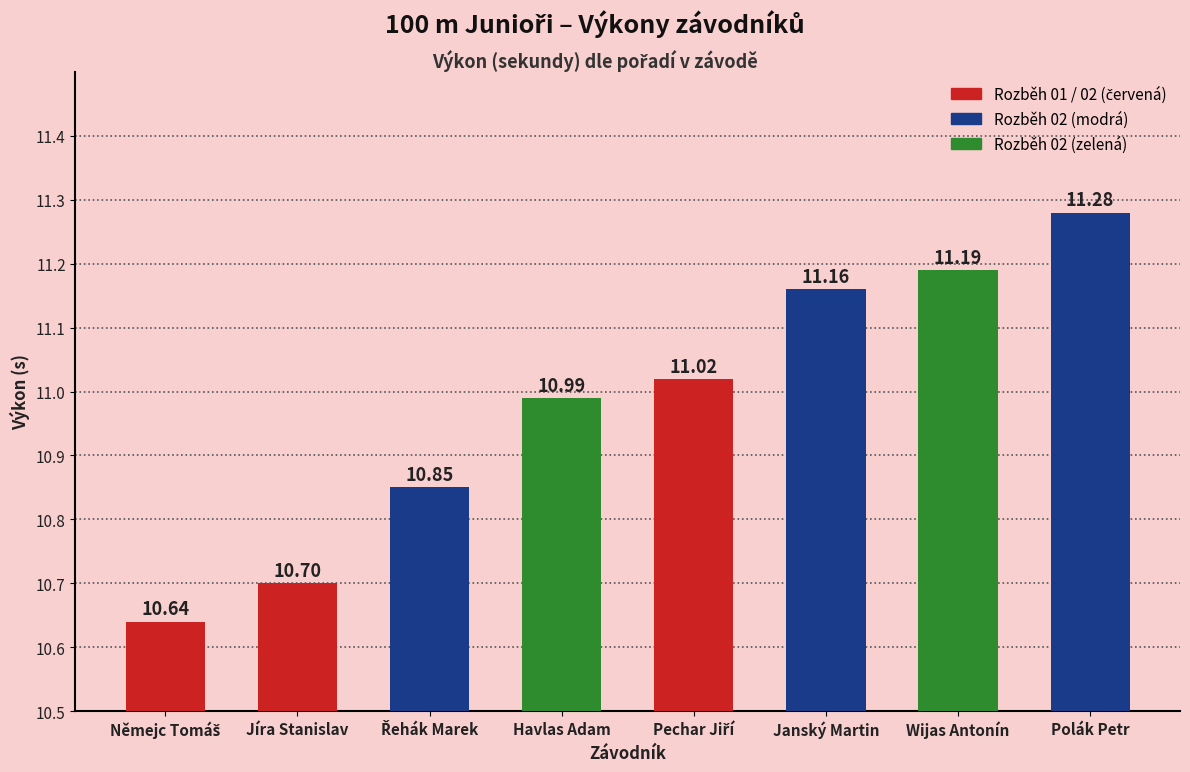

What is the average value?

11.0